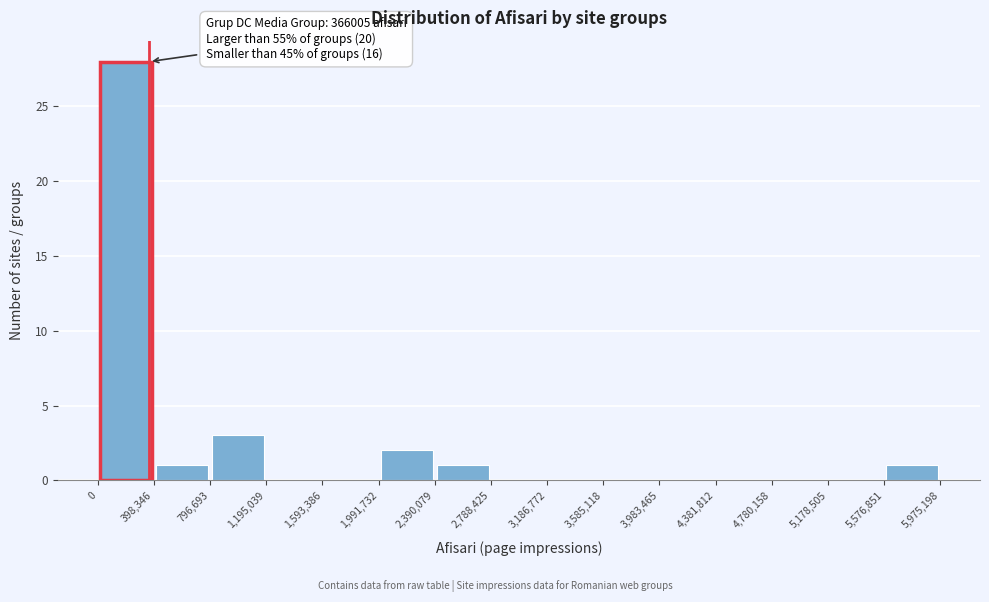

Over which range of the x-axis is the bar tallest?

0 to 398,346